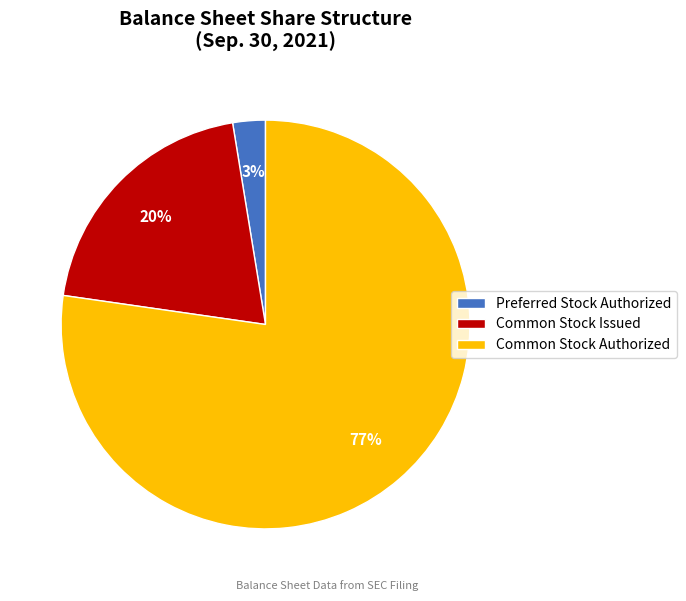

How many slices are in this pie chart?

3